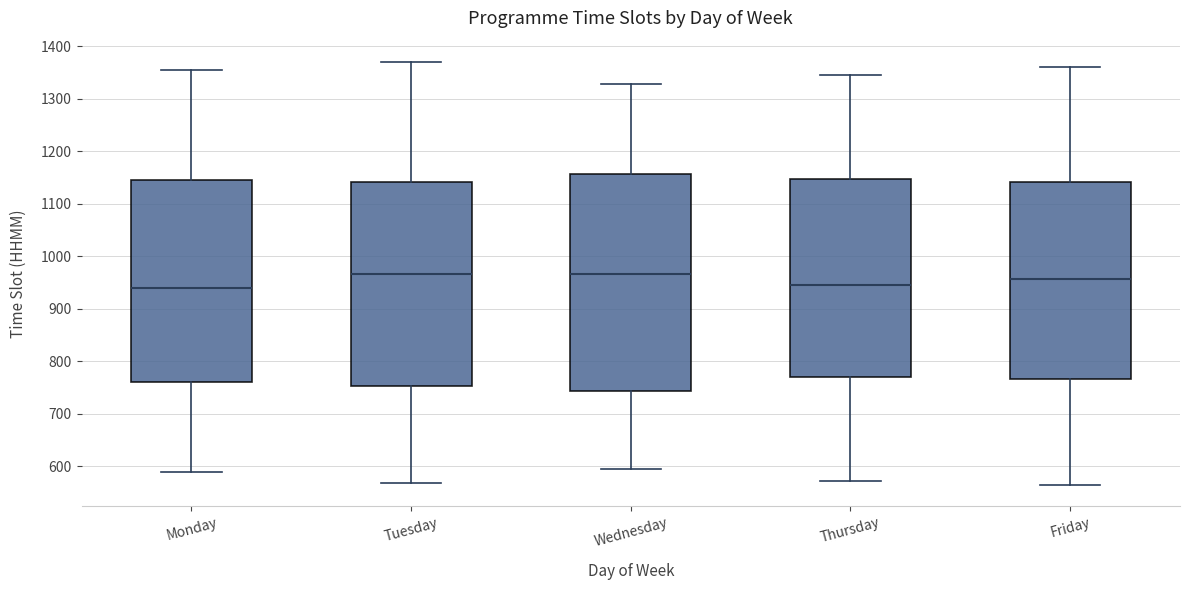

Where does the median line of the box for Wednesday sit on the y-axis? The values are not printed on the chart, so give them approximately, as read against the axis.

970